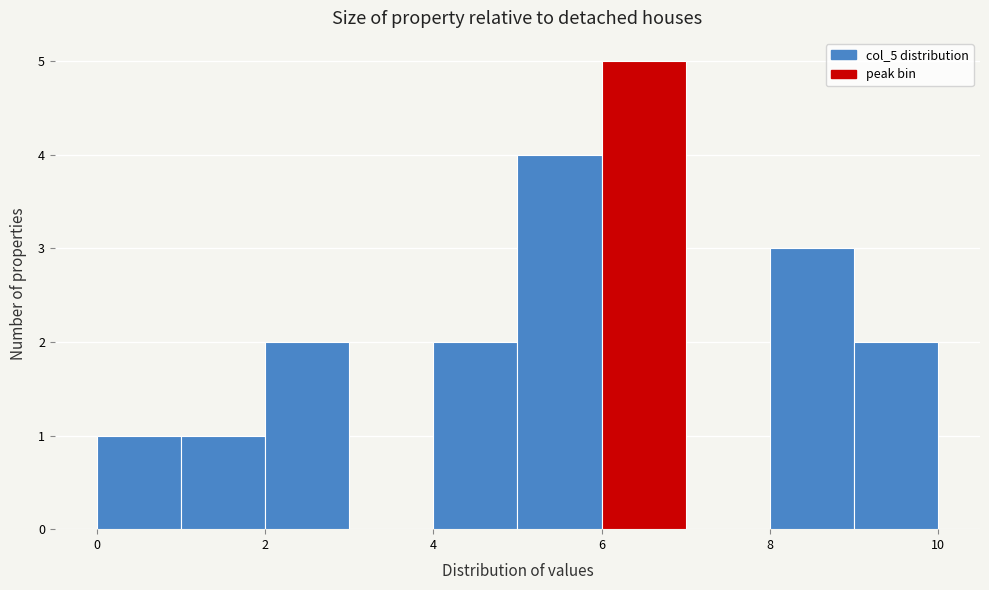

Reading left to right, list every bar in this chart as the range it spans on the x-axis followed by its height. The values are not printed on the chart, so give them approximately, as read against the axis.

0 to 1: 1
1 to 2: 1
2 to 3: 2
3 to 4: 0
4 to 5: 2
5 to 6: 4
6 to 7: 5
7 to 8: 0
8 to 9: 3
9 to 10: 2